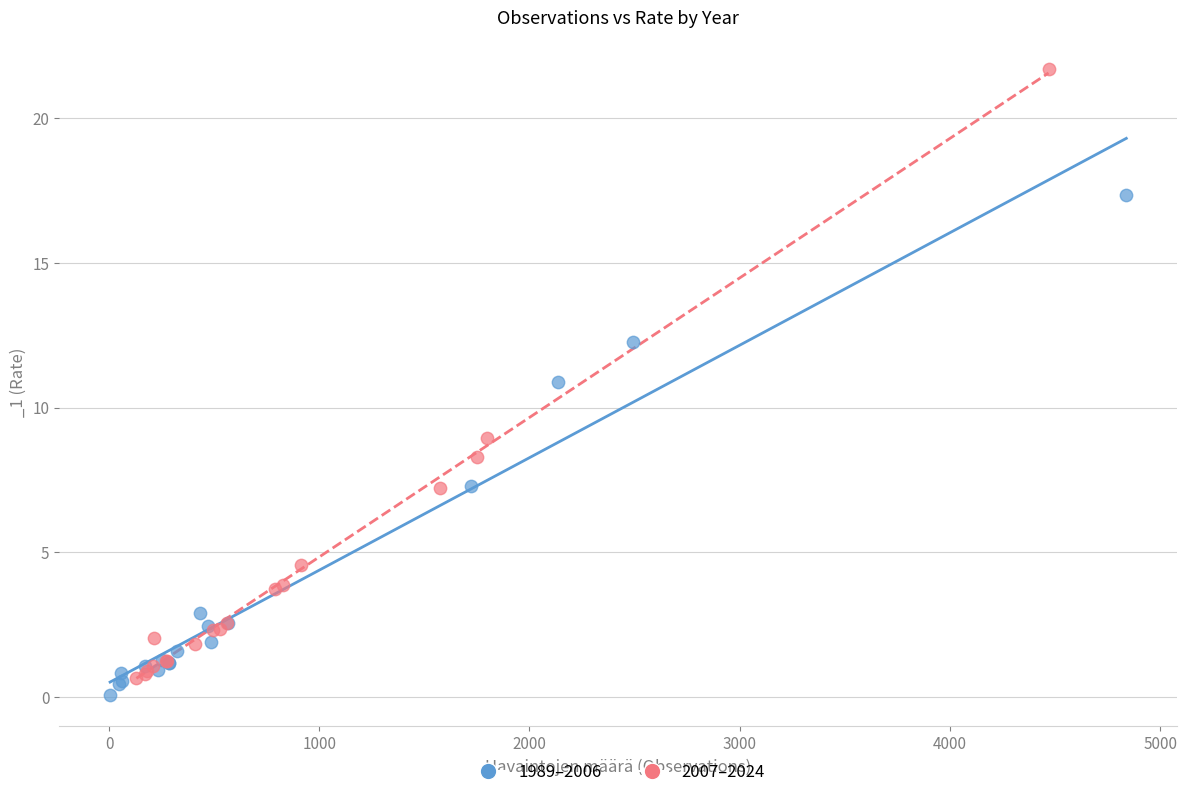

Which series has the largest Y range (max minus min)?

2007–2024